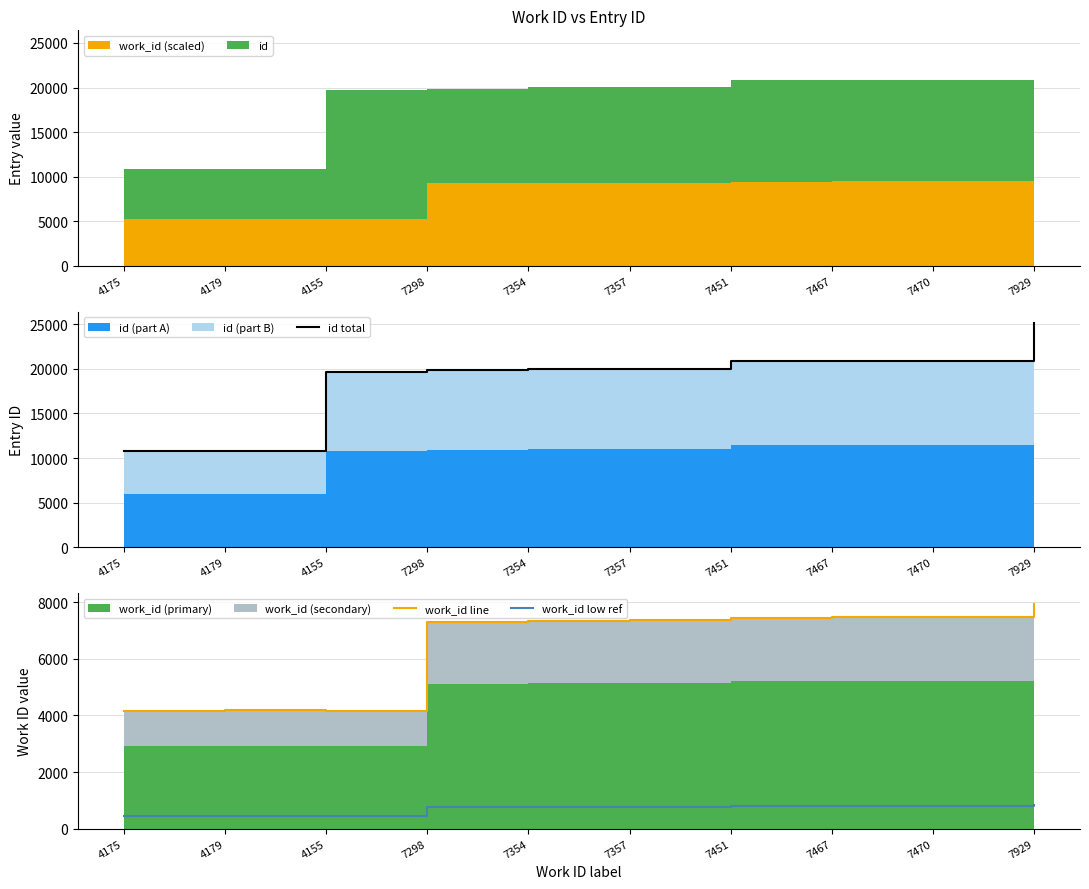

Reading left to right, transcribe all the data shown in this chart.

id total: 10831.0	10840.0	19677.0	19880.0	20008.0	20012.0	20861.0	20890.0	20898.0	25155.0
work_id line: 4175.0	4179.0	4155.0	7298.0	7354.0	7357.0	7451.0	7467.0	7470.0	7929.0
work_id low ref: 438.4	438.8	436.3	766.3	772.2	772.5	782.4	784.0	784.4	832.5